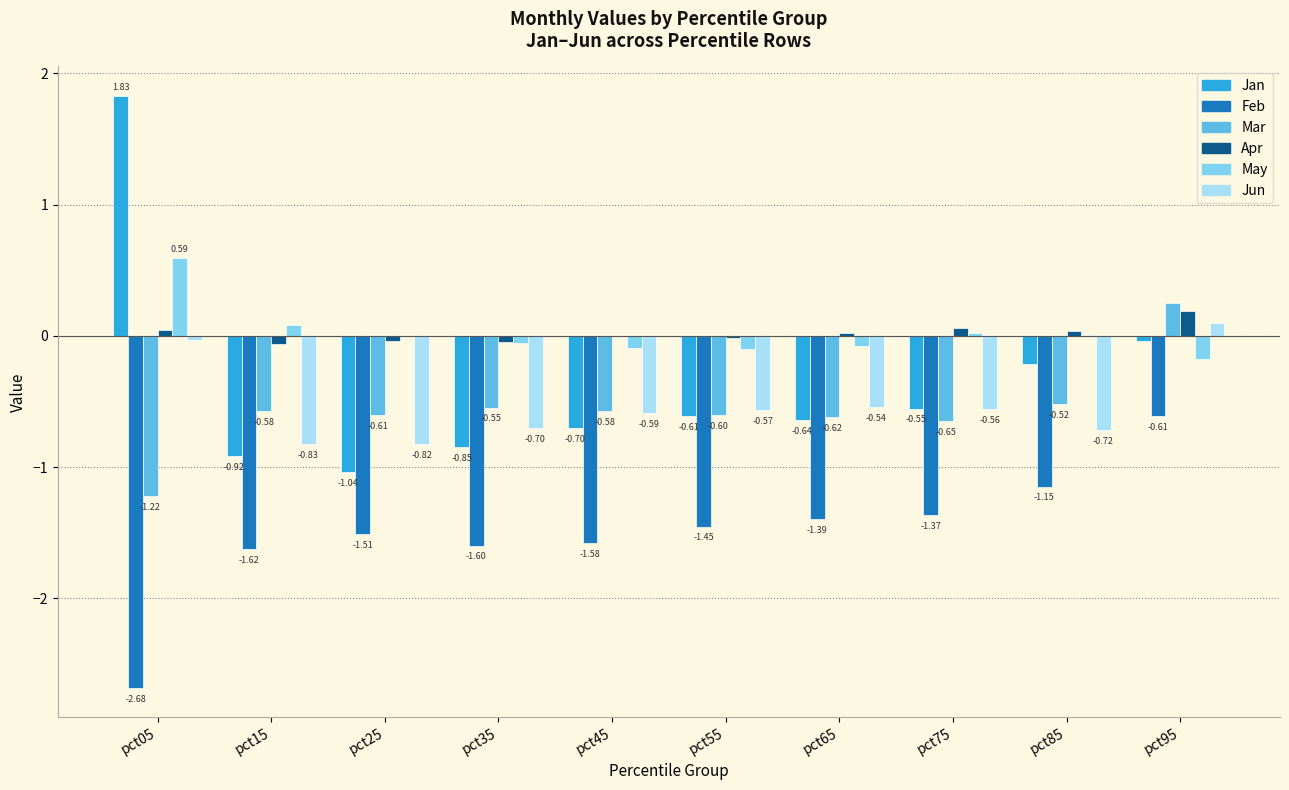

Is the value of May at pct05 greater than the value of Apr at pct85?

Yes